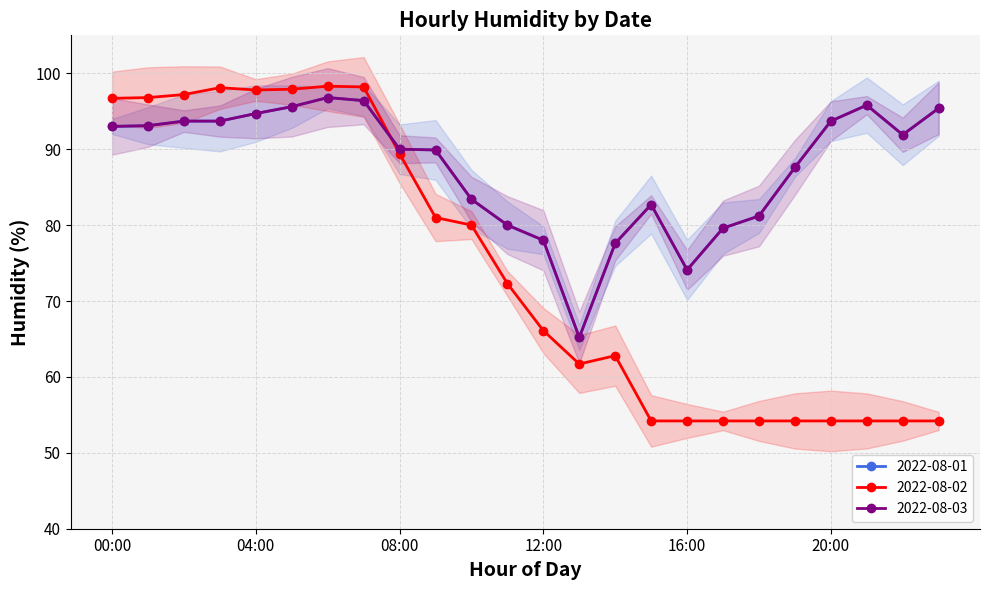

Which has a higher value, 17:00 or 10:00?

10:00